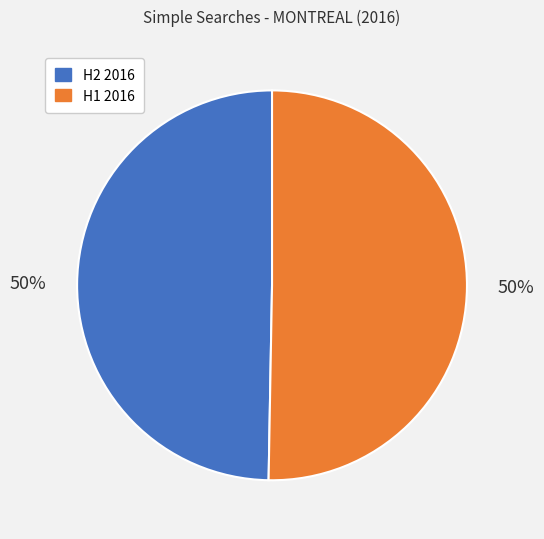

What percentage is the H1 2016 slice, to the nearest percent?

50%